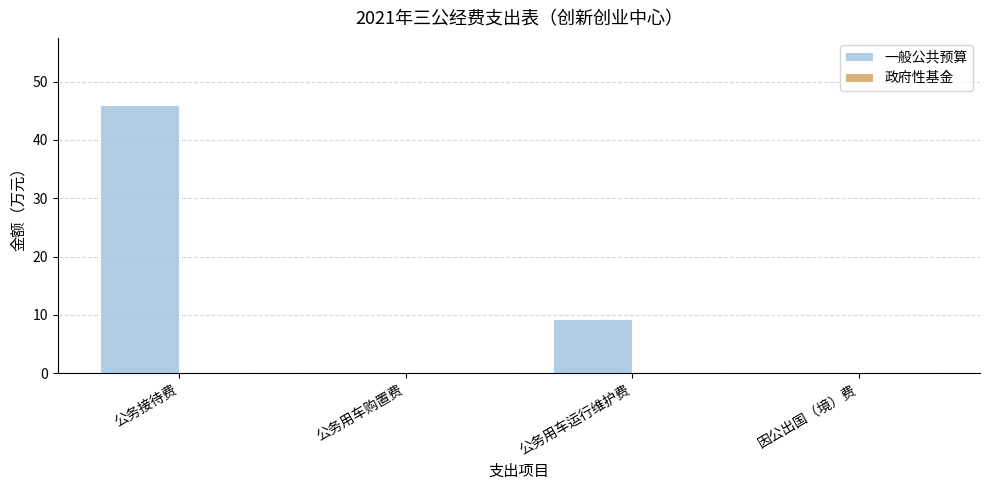

What is the sum of all values?

55.3